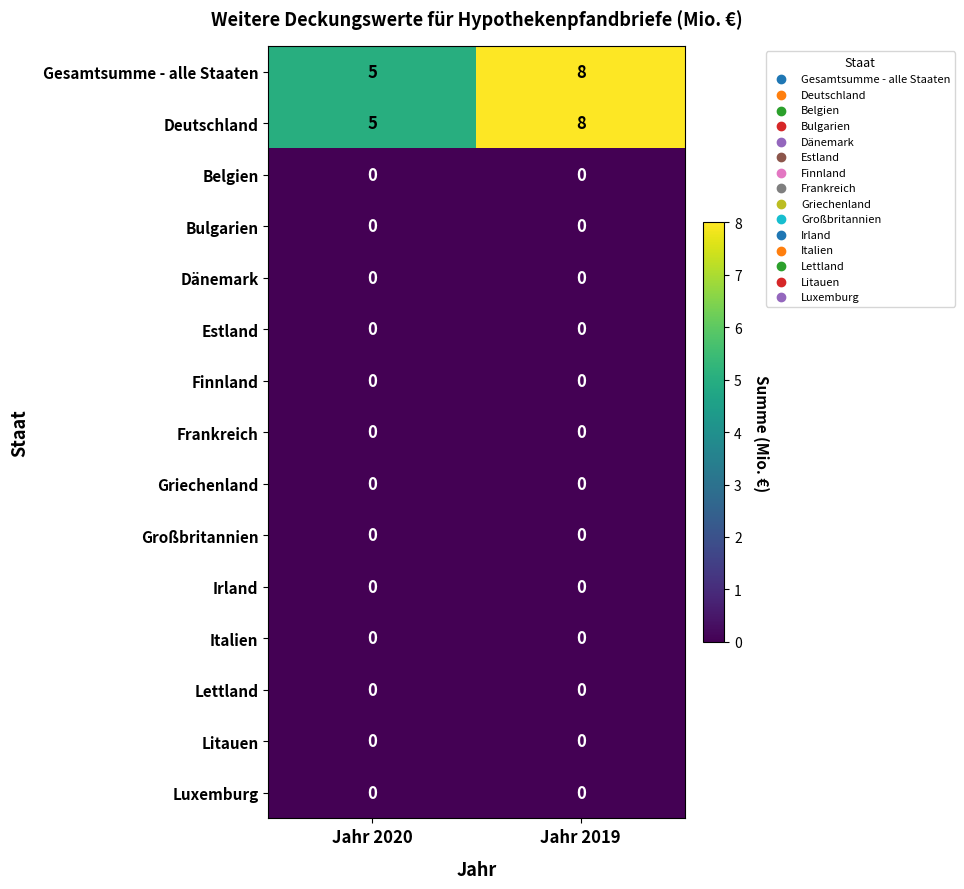

What is the spread (max minus min) of values at Jahr 2020?

5